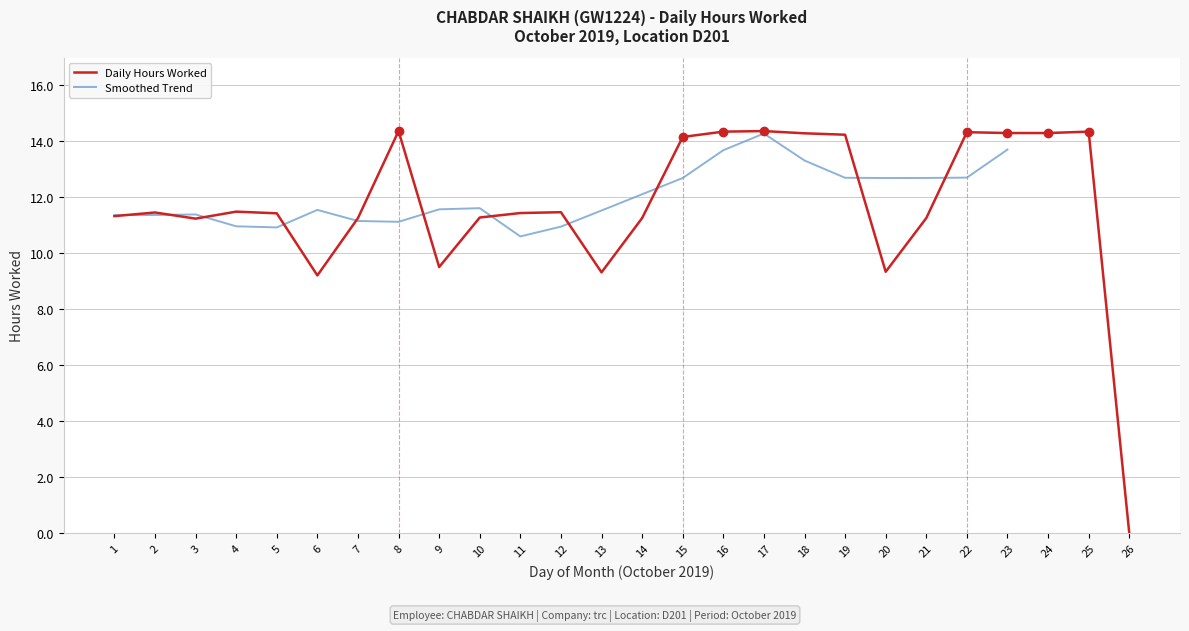

Which series has the largest total across all categories?

Daily Hours Worked